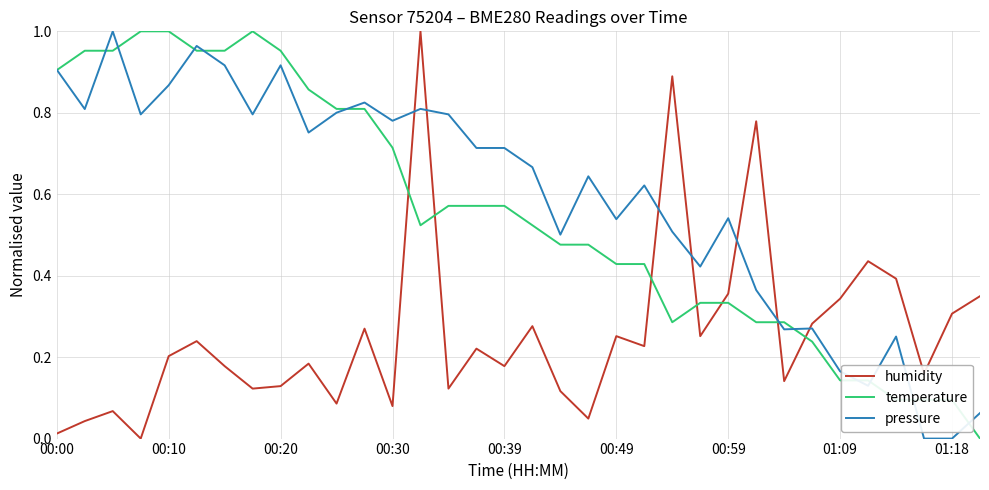

True or false: humidity and pressure intersect in this chart.

True